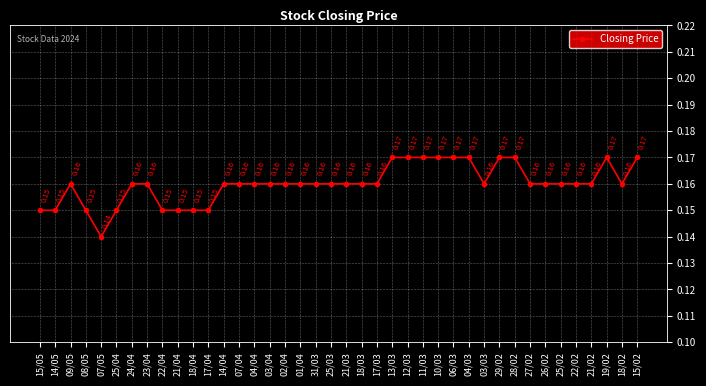

How many lines are shown in the chart?

1